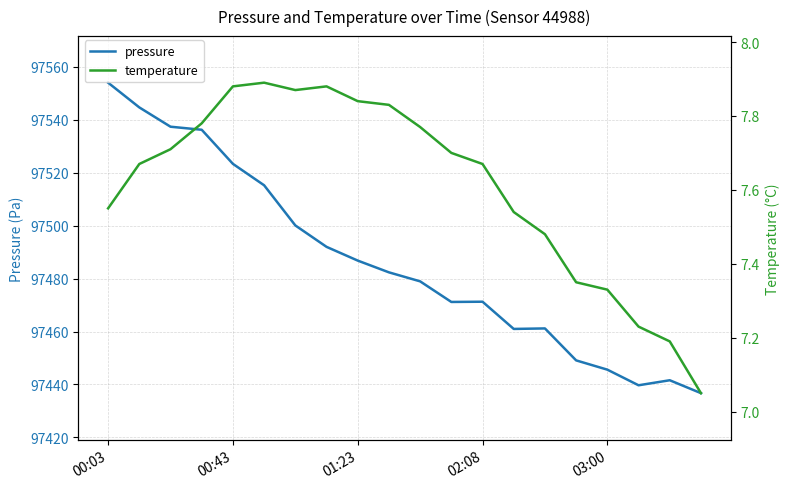

True or false: pressure has a value of 41327.2 at 02:08.

False